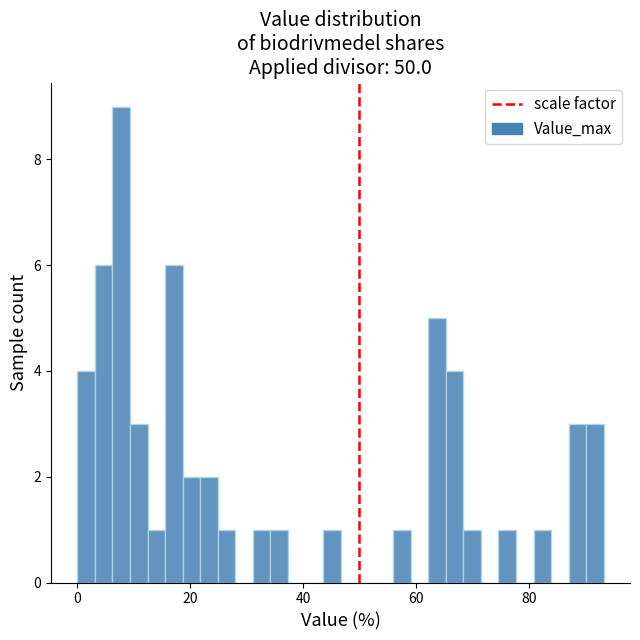

Read against the x-axis, roughly where is the centre of the tallest bar?

8